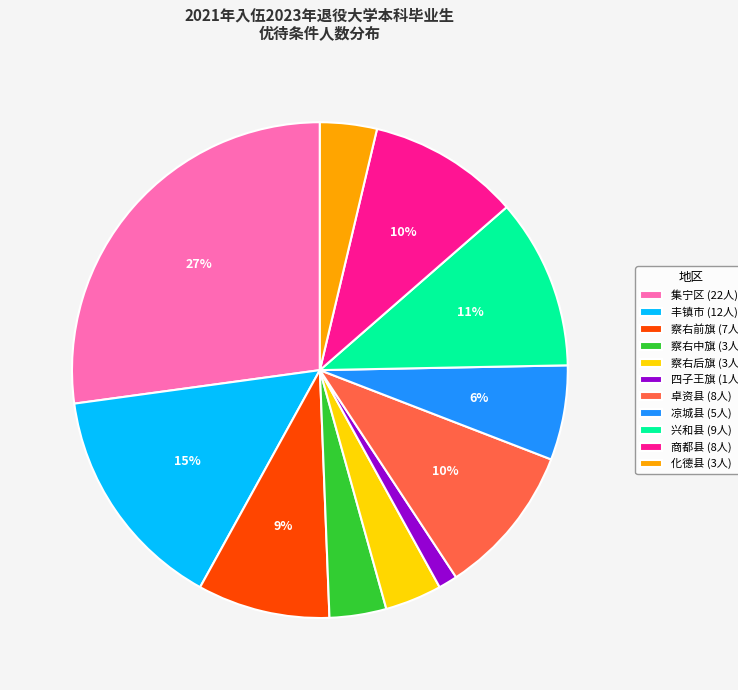

Is the sum of 四子王旗 (1人) and 商都县 (8人) greater than half?

No